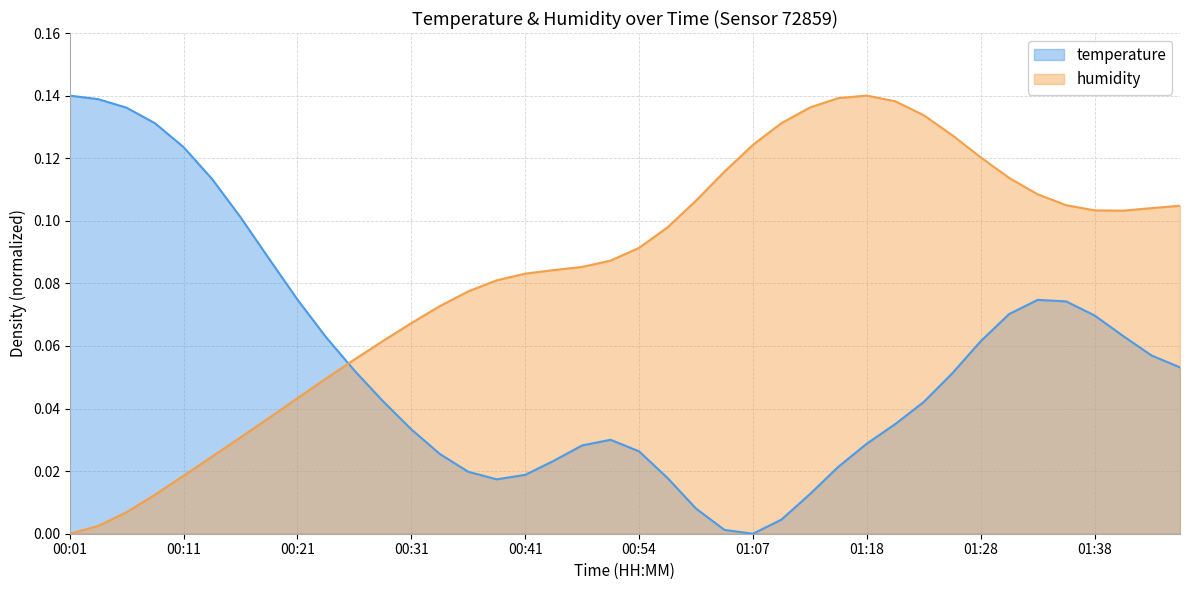

How many points are higher than both their immediate neighbors (excluding endpoints)?

1